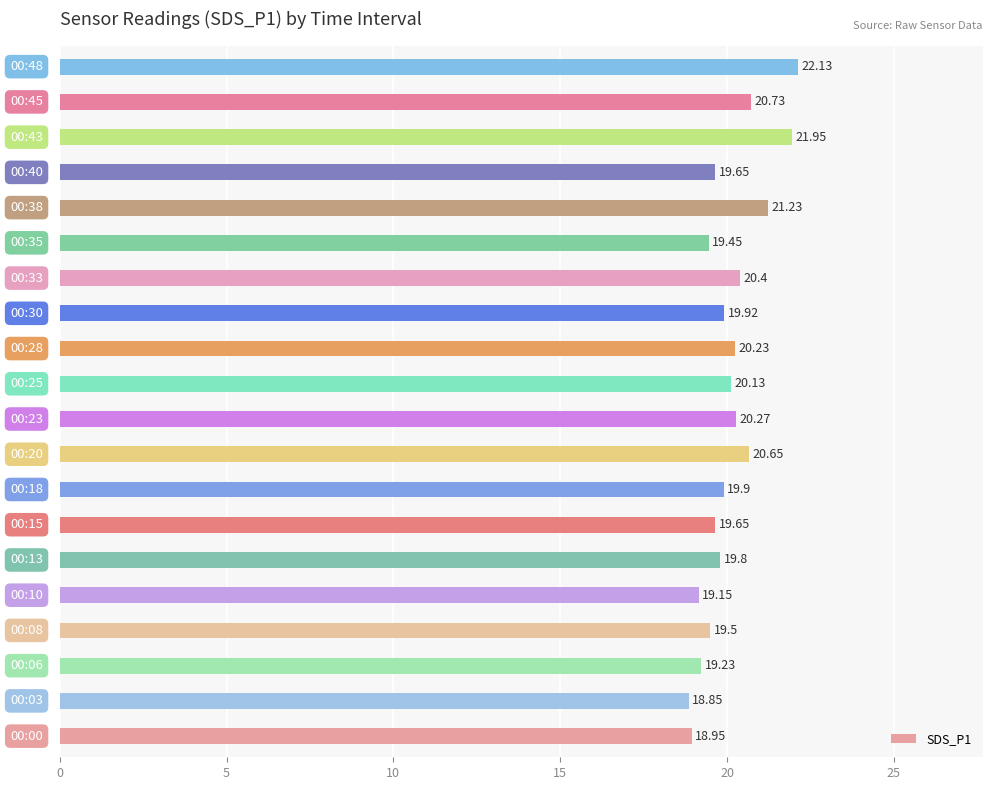

What is the average value?

20.1